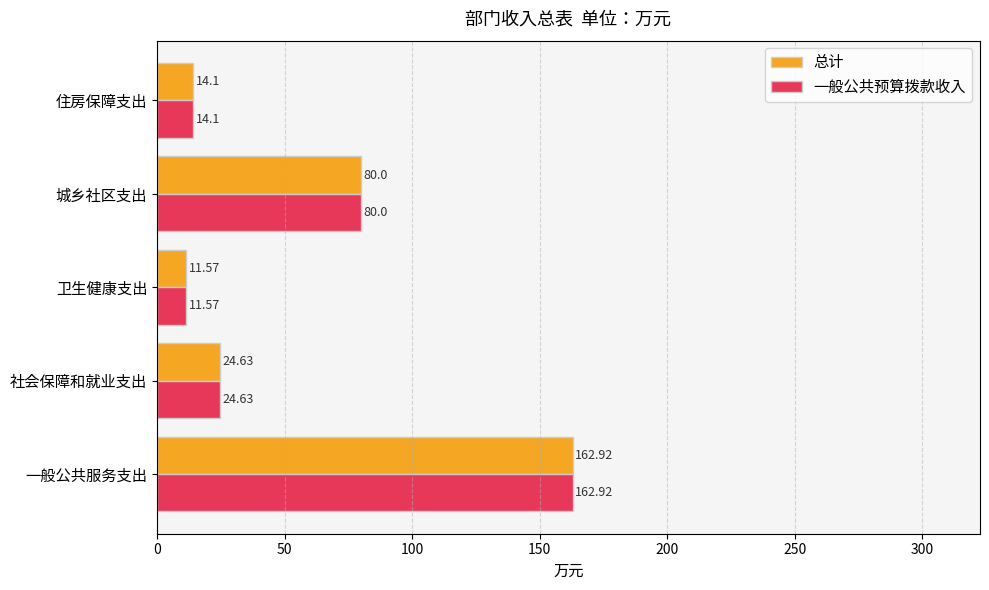

Rank the categories by 一般公共预算拨款收入 value from highest to lowest.

一般公共服务支出, 城乡社区支出, 社会保障和就业支出, 住房保障支出, 卫生健康支出